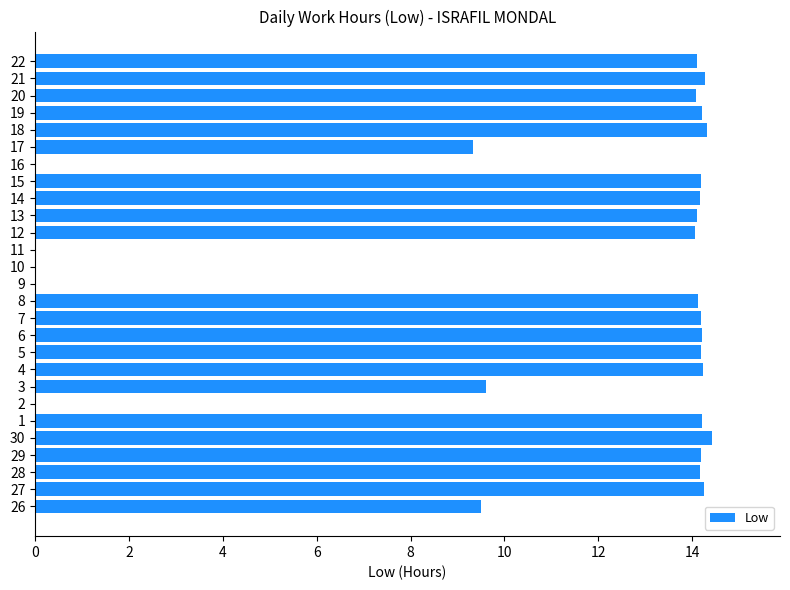

True or false: the data shows 18.5 at 5.

False